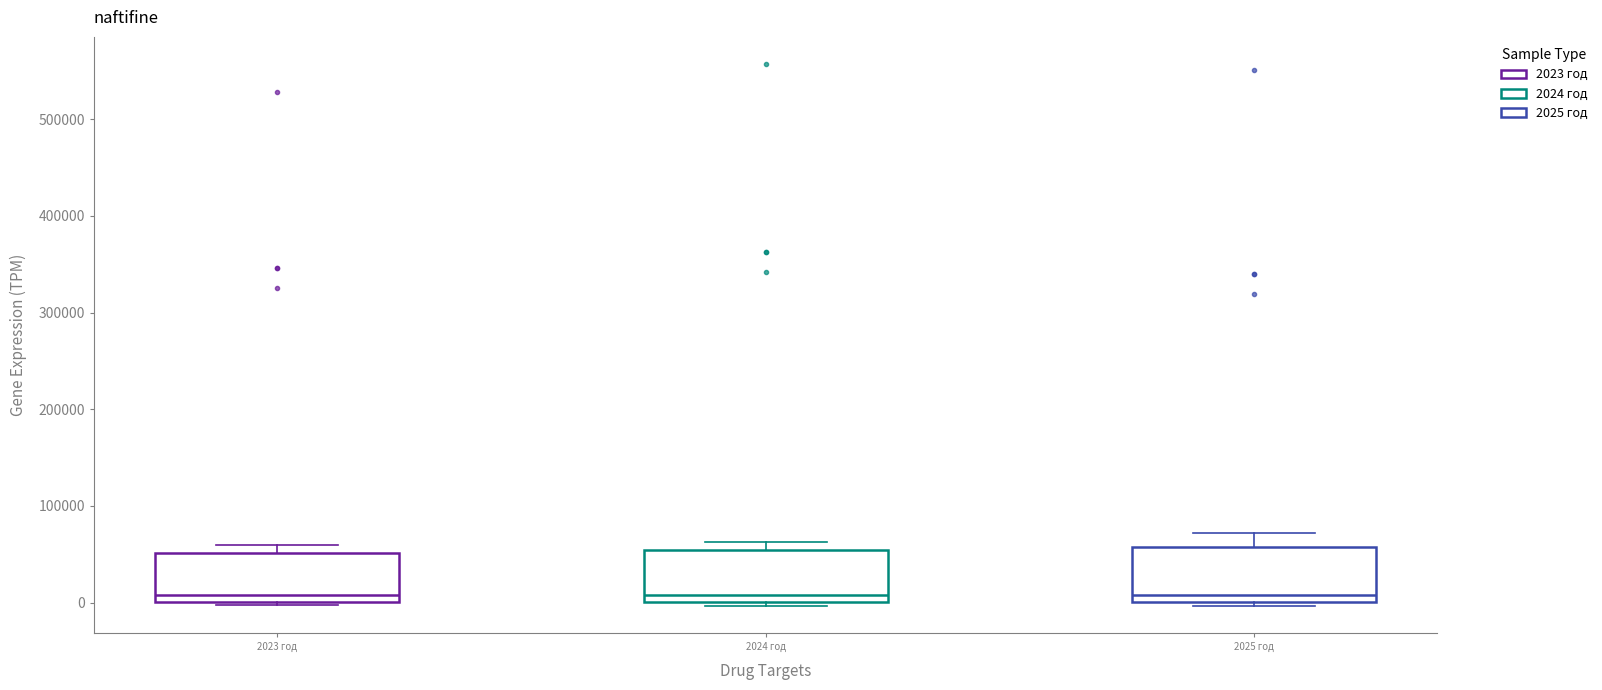

Reading left to right, transcribe this box plot: for each box, give where its median line is, the range the box spans, and where its two whiskers end, as read against the y-axis. The values are not printed on the chart, so give them approximately, as read against the axis.

2023 год: median 10000, box 0 to 50000, whiskers 0 (just below the box's lower edge) to 60000
2024 год: median 10000, box 0 to 50000, whiskers 0 (just below the box's lower edge) to 60000
2025 год: median 10000, box 0 to 60000, whiskers 0 (just below the box's lower edge) to 70000